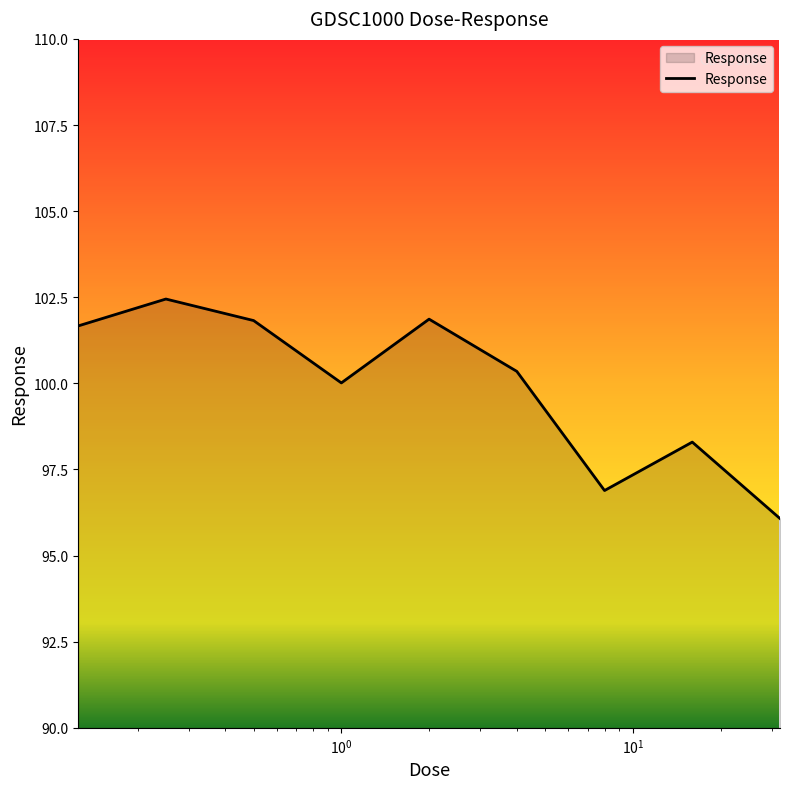

What is the maximum value shown in the chart?

102.4